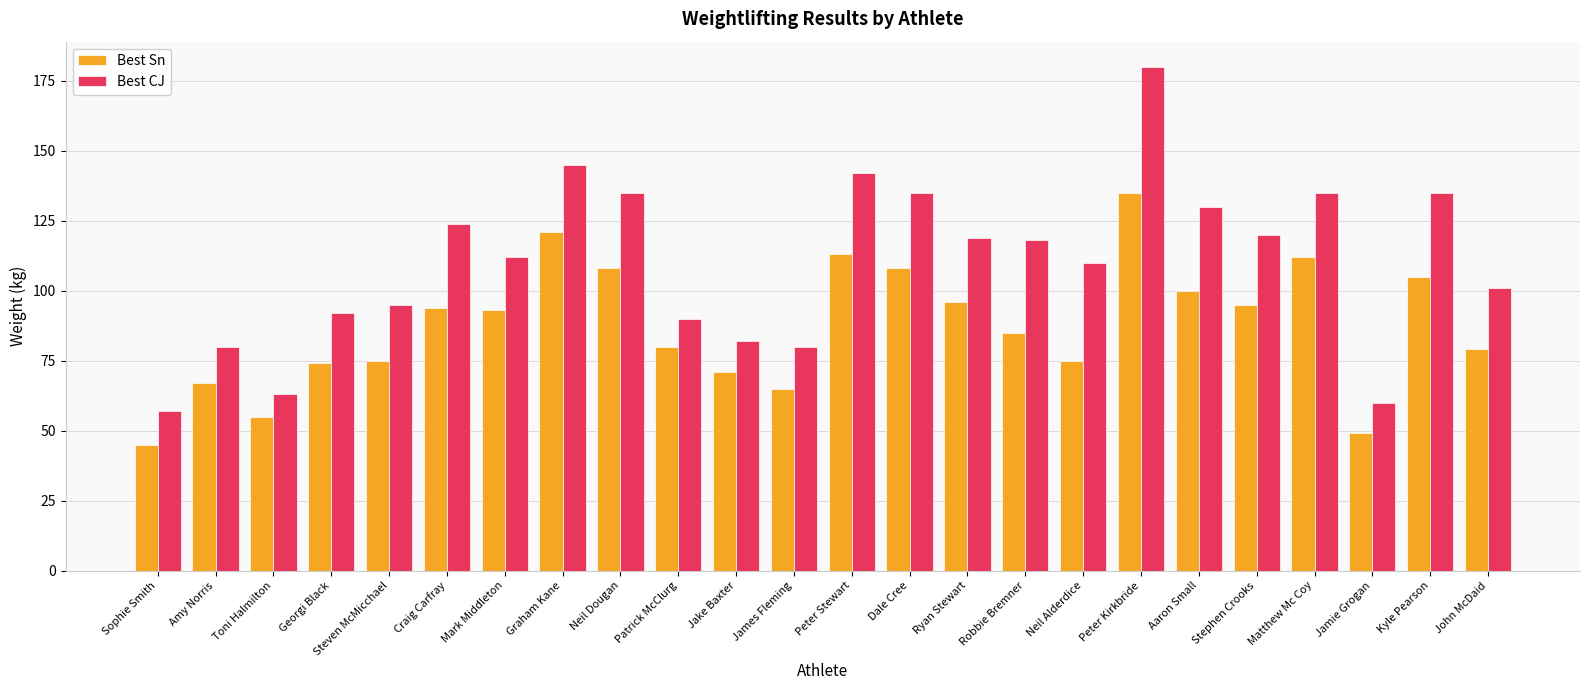

Reading left to right, list all the values displayed in this chart.

Best Sn: Sophie Smith=45	Amy Norris=67	Toni Halmilton=55	Georgi Black=74	Steven McMicchael=75	Craig Carfray=94	Mark Middleton=93	Graham Kane=121	Neil Dougan=108	Patrick McClurg=80	Jake Baxter=71	James Fleming=65	Peter Stewart=113	Dale Cree=108	Ryan Stewart=96	Robbie Bremner=85	Neil Alderdice=75	Peter Kirkbride=135	Aaron Small=100	Stephen Crooks=95	Matthew Mc Coy=112	Jamie Grogan=49	Kyle Pearson=105	John McDaid=79
Best CJ: Sophie Smith=57	Amy Norris=80	Toni Halmilton=63	Georgi Black=92	Steven McMicchael=95	Craig Carfray=124	Mark Middleton=112	Graham Kane=145	Neil Dougan=135	Patrick McClurg=90	Jake Baxter=82	James Fleming=80	Peter Stewart=142	Dale Cree=135	Ryan Stewart=119	Robbie Bremner=118	Neil Alderdice=110	Peter Kirkbride=180	Aaron Small=130	Stephen Crooks=120	Matthew Mc Coy=135	Jamie Grogan=60	Kyle Pearson=135	John McDaid=101